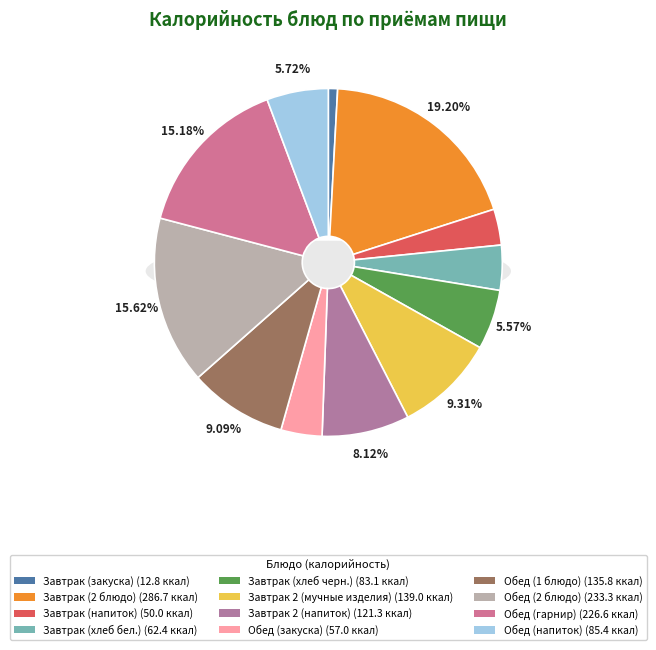

Which has a higher value, Завтрак 2 (мучные изделия) or Завтрак (напиток)?

Завтрак 2 (мучные изделия)